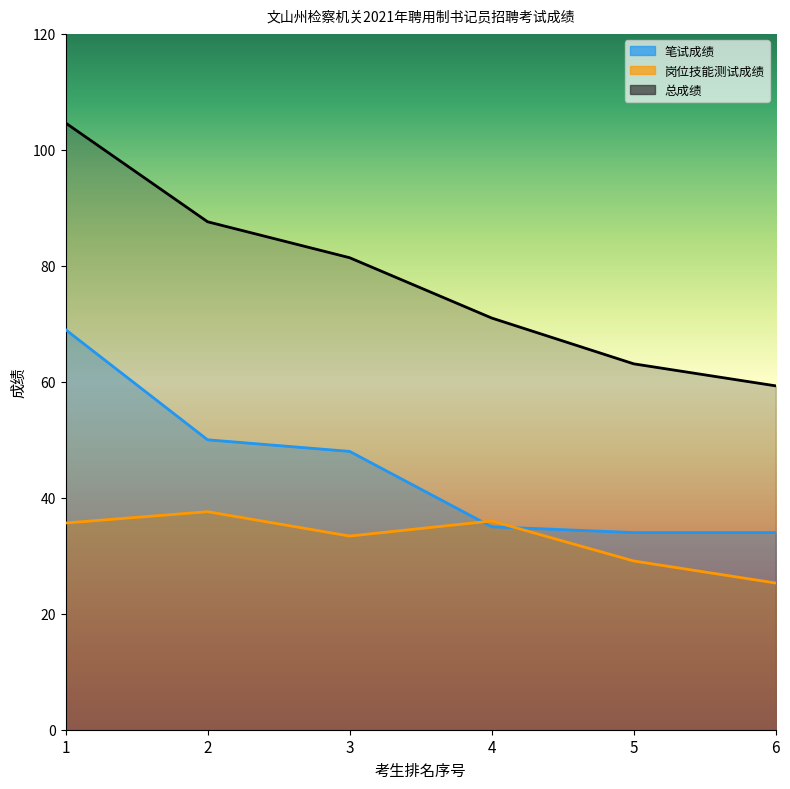

What is the sum of all 岗位技能测试成绩 values?

197.1